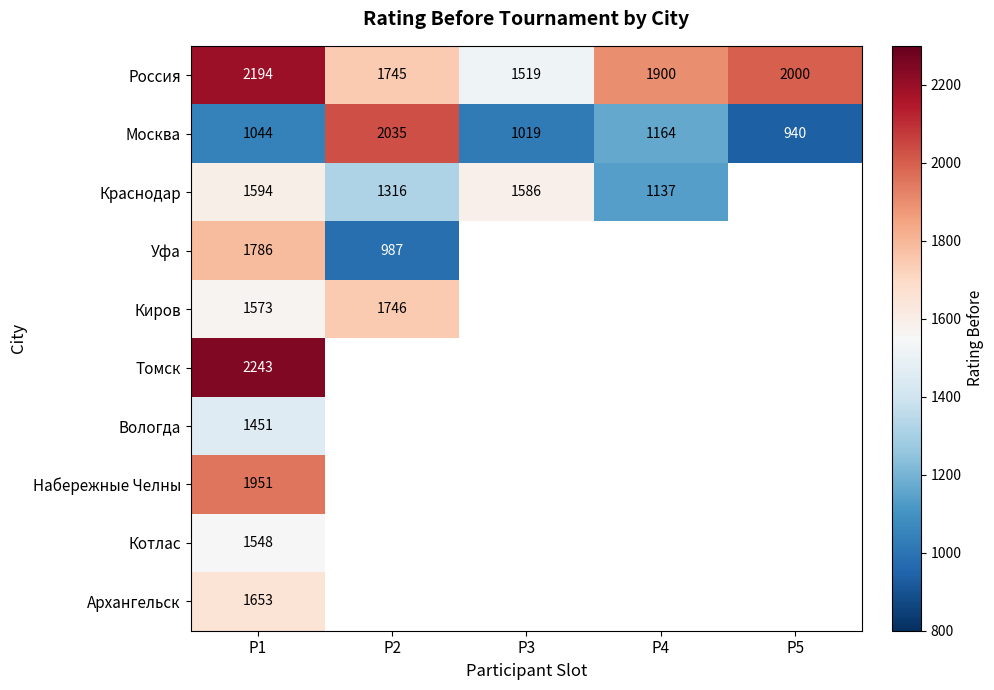

The value of Архангельск at P1 is 1019. True or false?

False